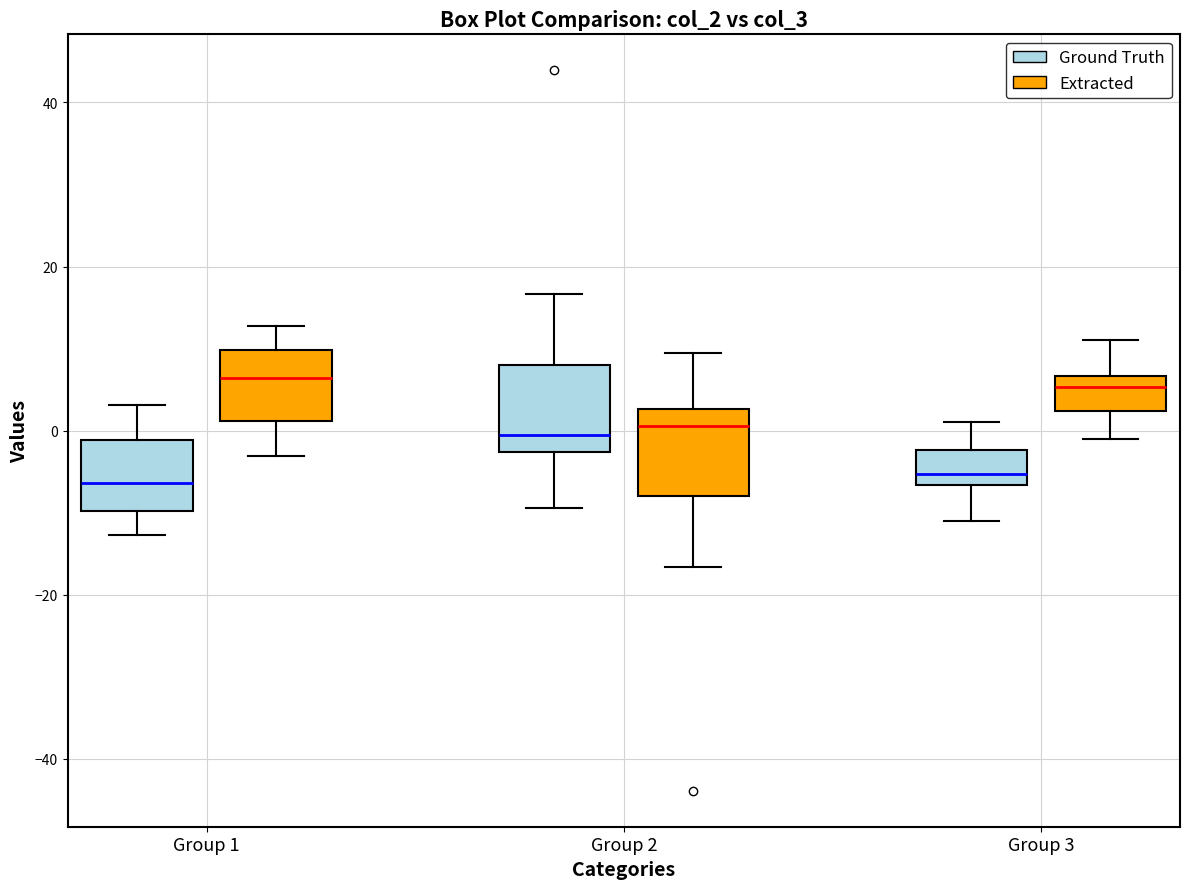

Where does the lower whisker of the box for Group 3 (Extracted) end on the y-axis? The values are not printed on the chart, so give them approximately, as read against the axis.

0